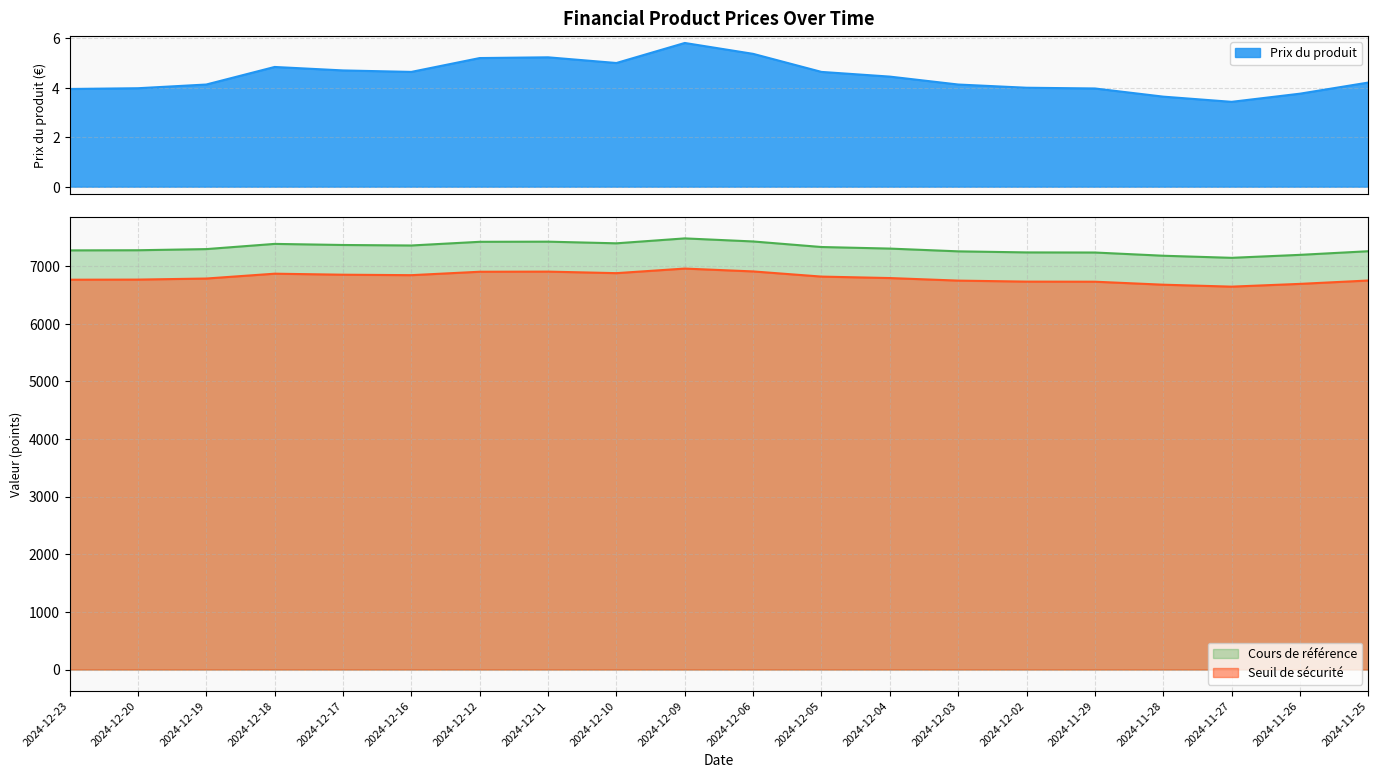

Does the chart have visible grid lines?

Yes